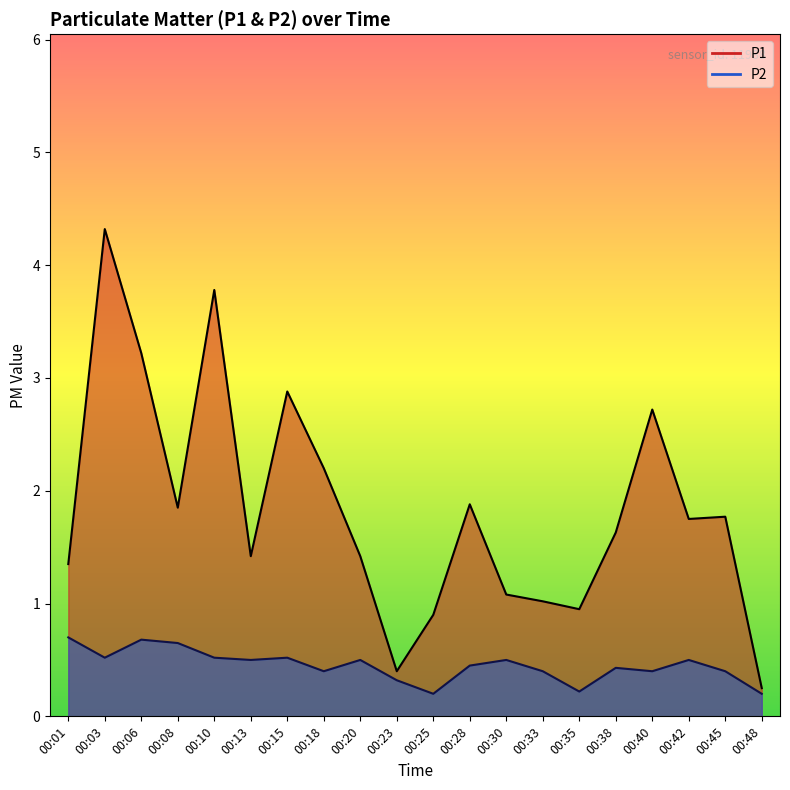

Rank the series at 00:06 from highest to lowest value.

P1, P2